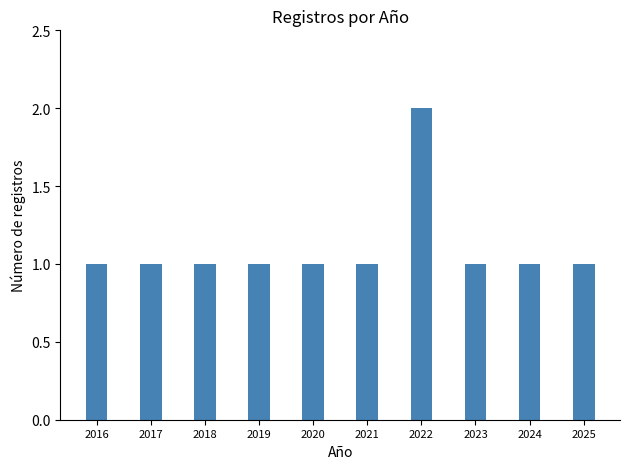

Which label corresponds to the largest value in the chart?

2022